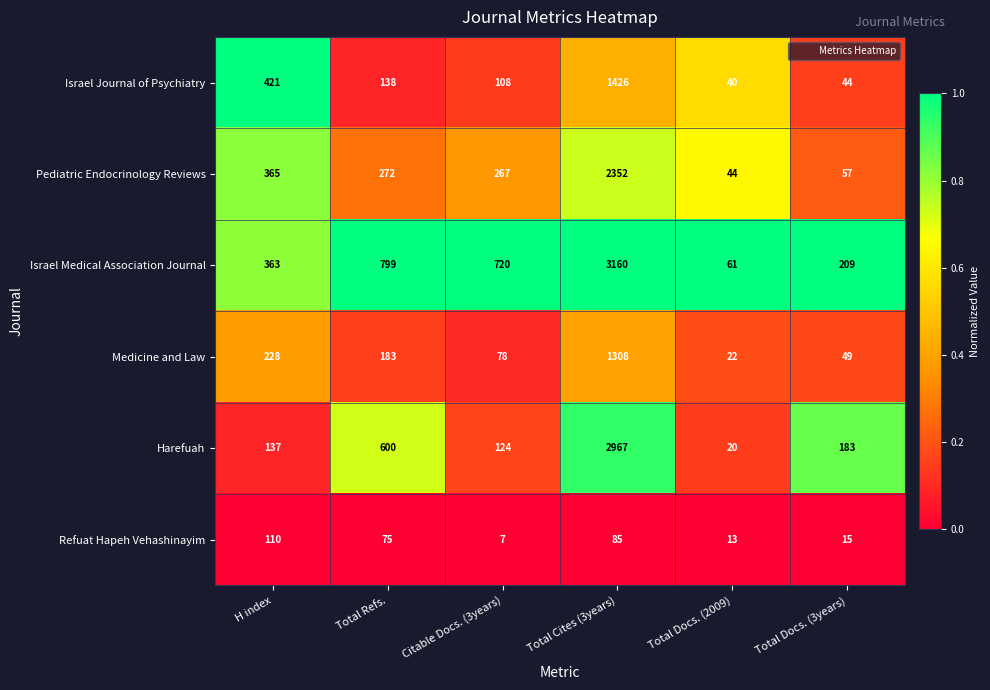

At which label does Israel Medical Association Journal first exceed 720?

Total Refs.